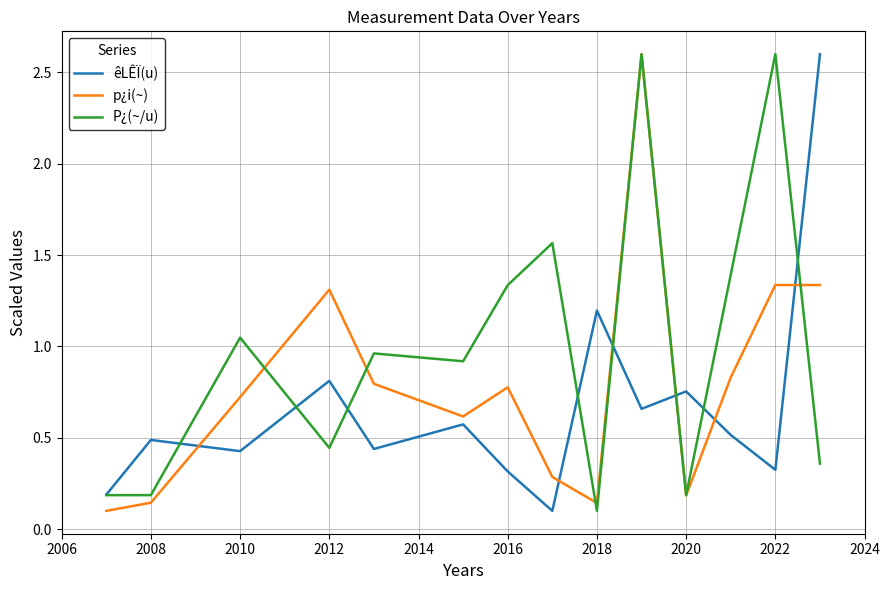

What is the maximum value for p¿i(~)?

2.6